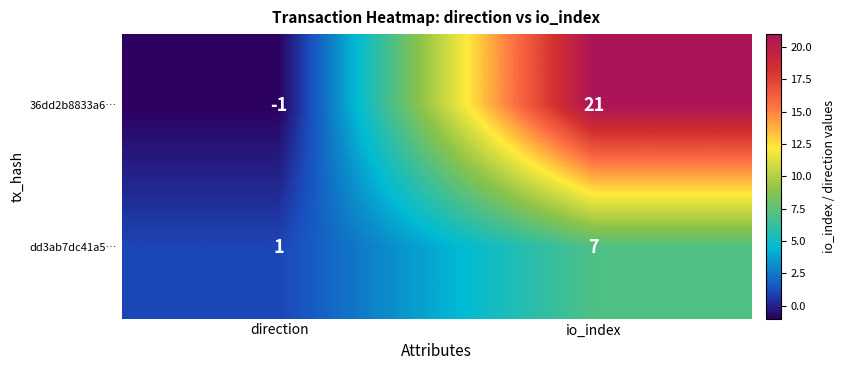

Reading right to left, list all the values displayed in this chart.

36dd2b8833a6…: 21	-1
dd3ab7dc41a5…: 7	1